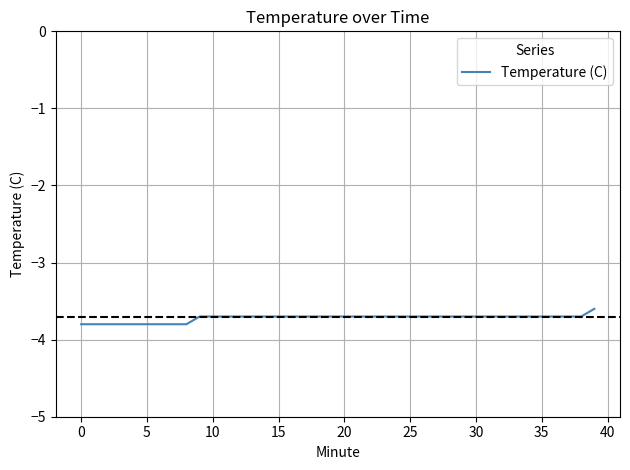

What is the smallest value displayed?

-3.8